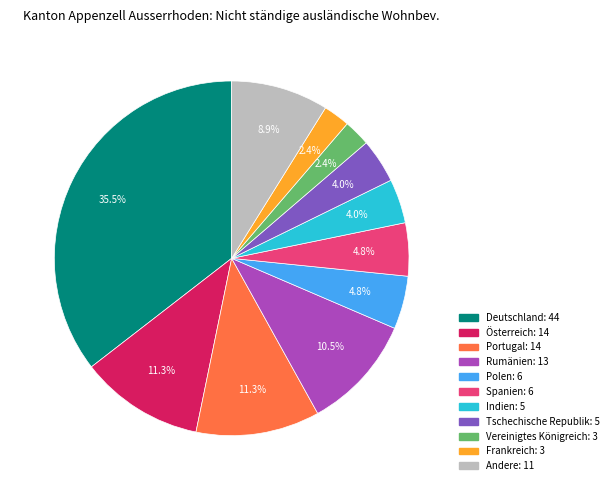

Does any single category account for the majority?

No